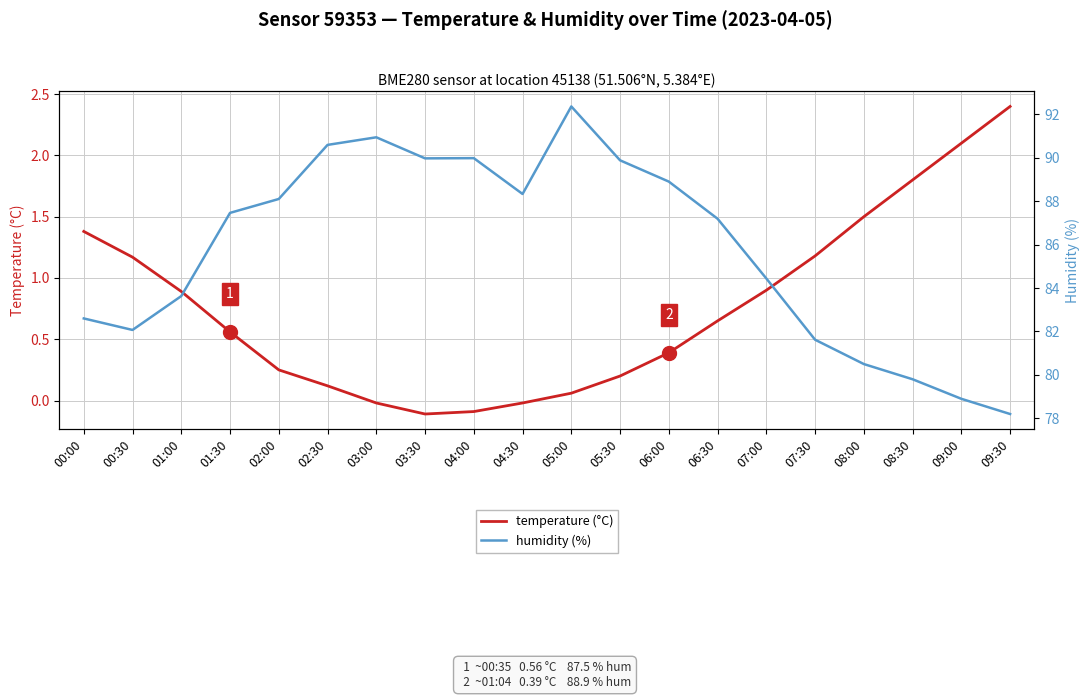

The value of humidity (%) at 09:00 is 78.9. True or false?

True